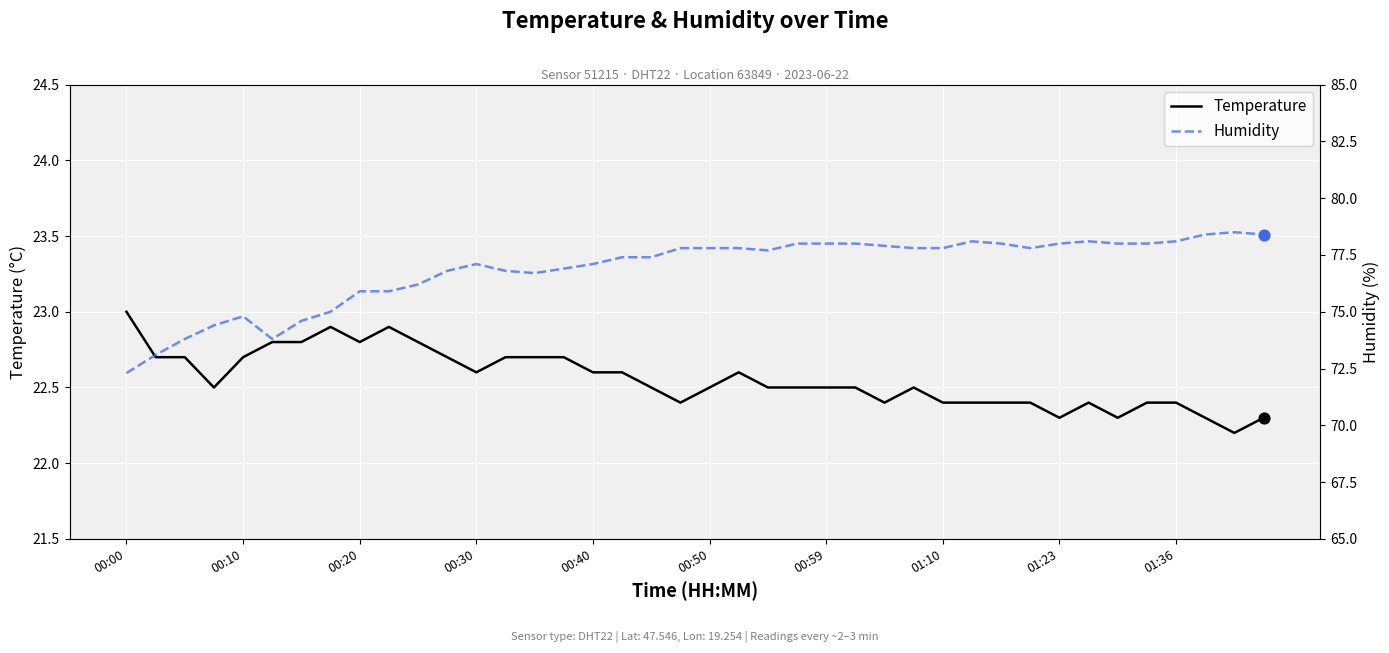

At how many categories does at least one series exceed 28?

40